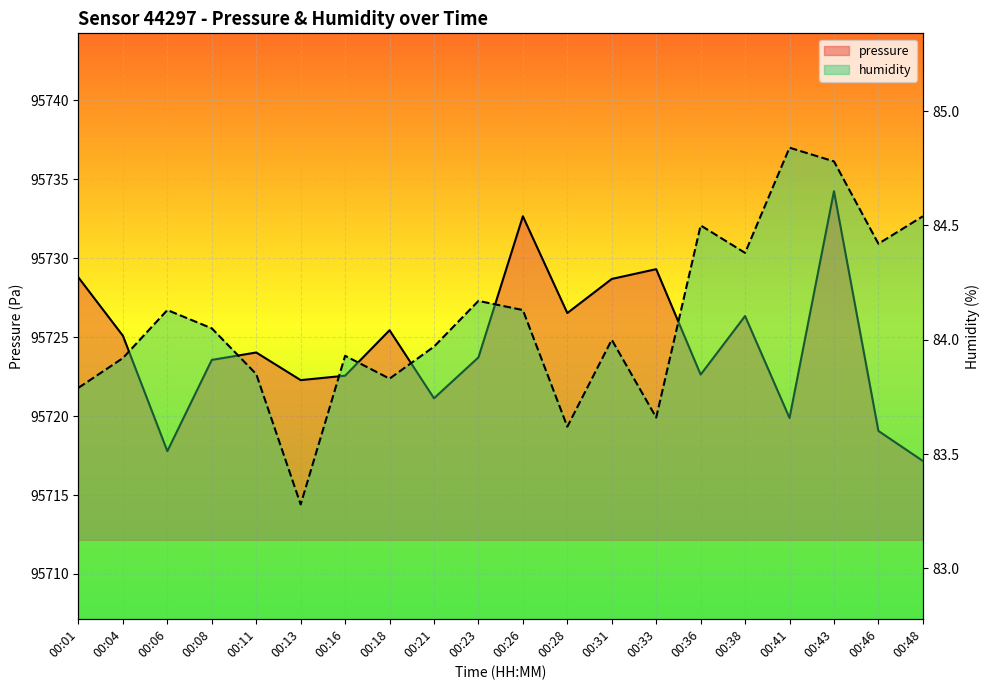

How many distinct data groups are displayed?

2